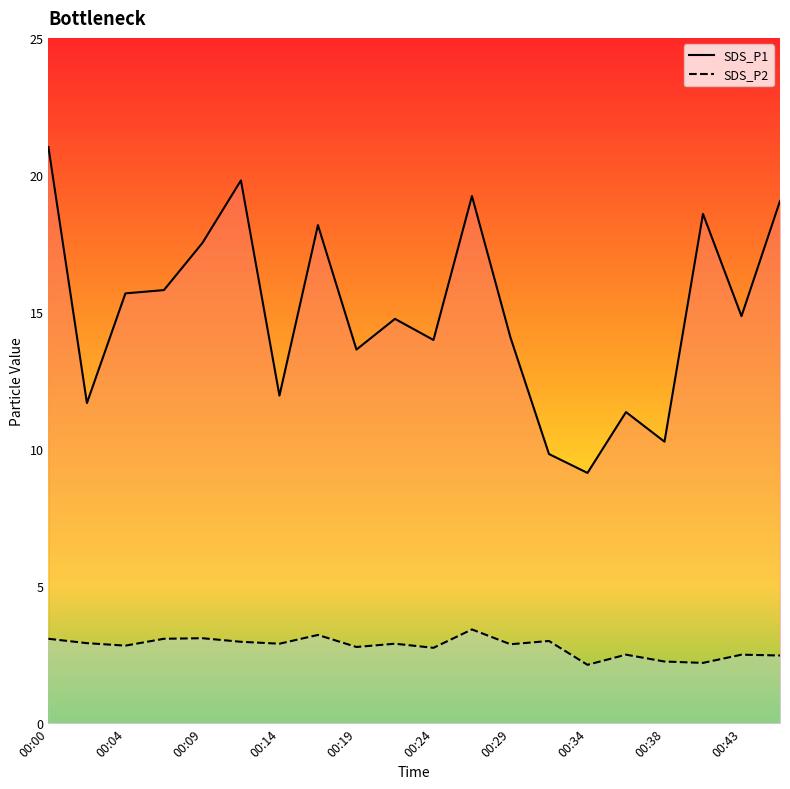

Is it true that SDS_P1 equals 15.7 at 00:04?

True